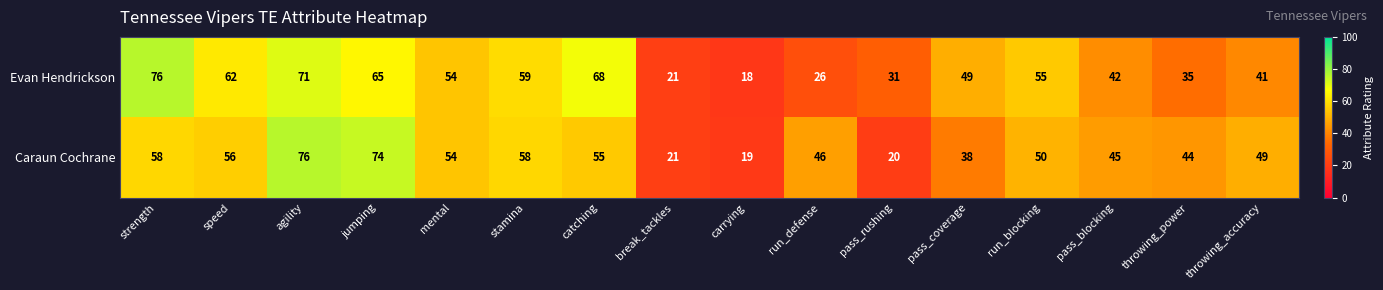

At pass_rushing, list the series in order from smallest to largest.

Caraun Cochrane, Evan Hendrickson